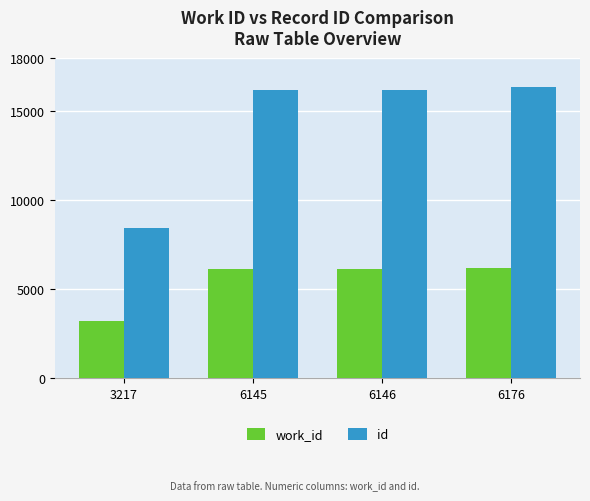

What value does the work_id series have at 6145, to the nearest 100?

6100